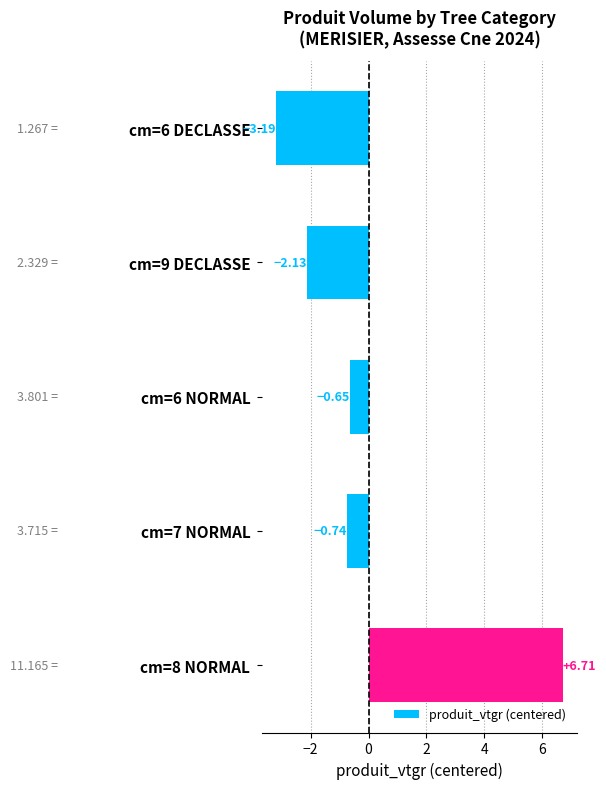

What is the change in value from cm=6 DECLASSE to cm=6 NORMAL?

+2.5